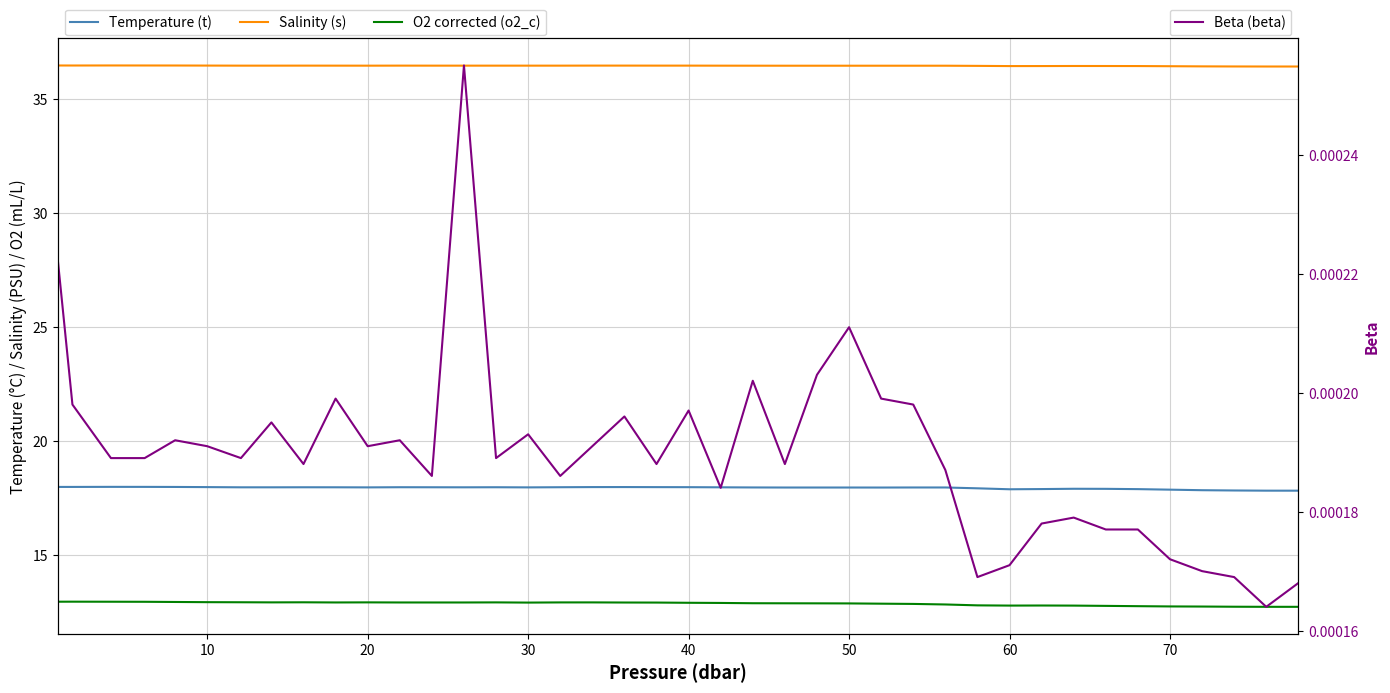

What is the sum of all Salinity (s) values?

1459.0